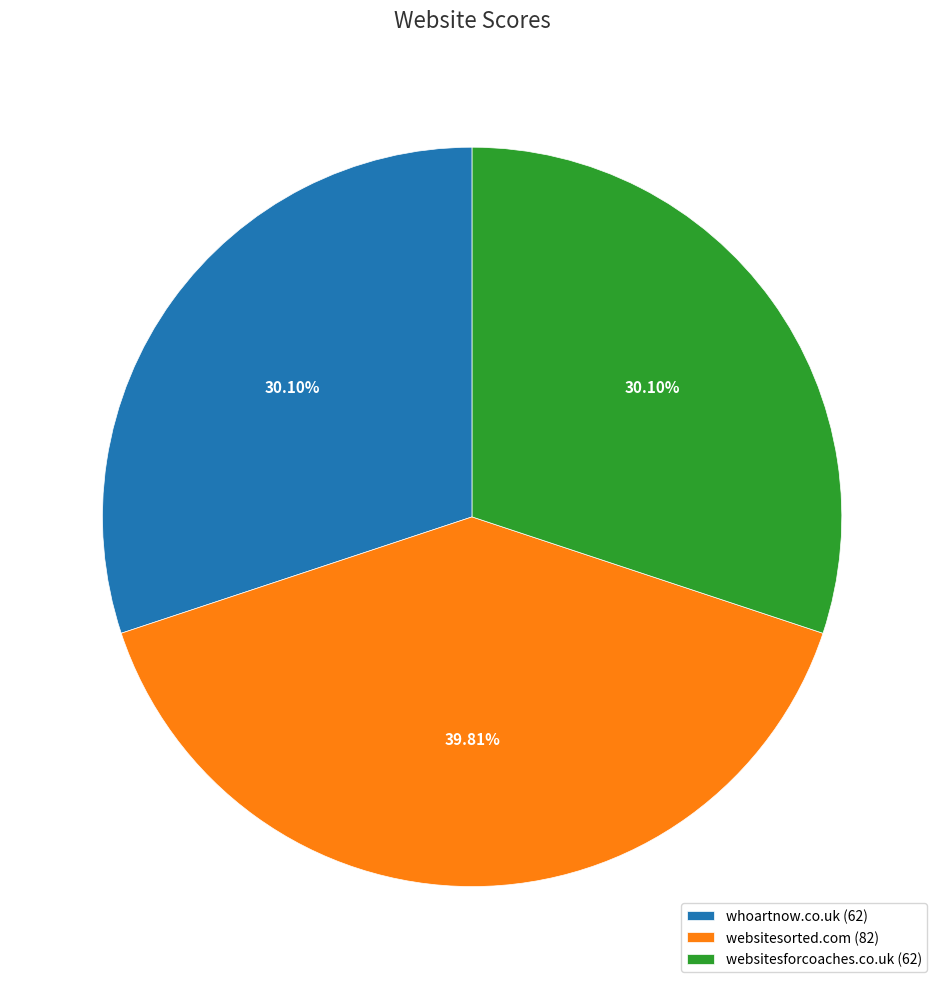

What percentage is the websitesforcoaches.co.uk slice, to the nearest percent?

30%